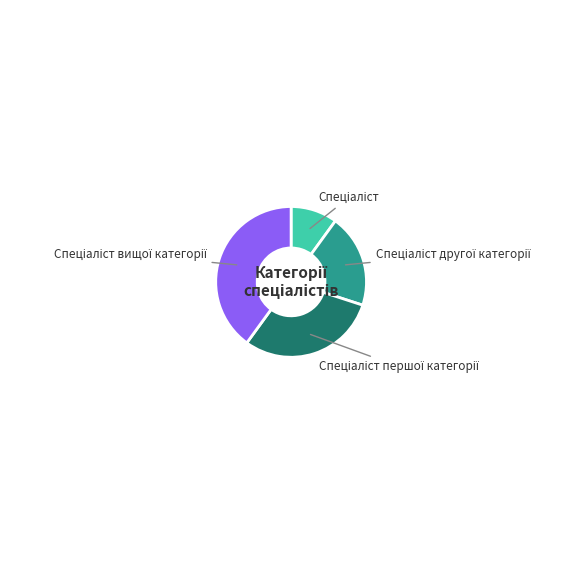

How many segments does this pie chart have?

4